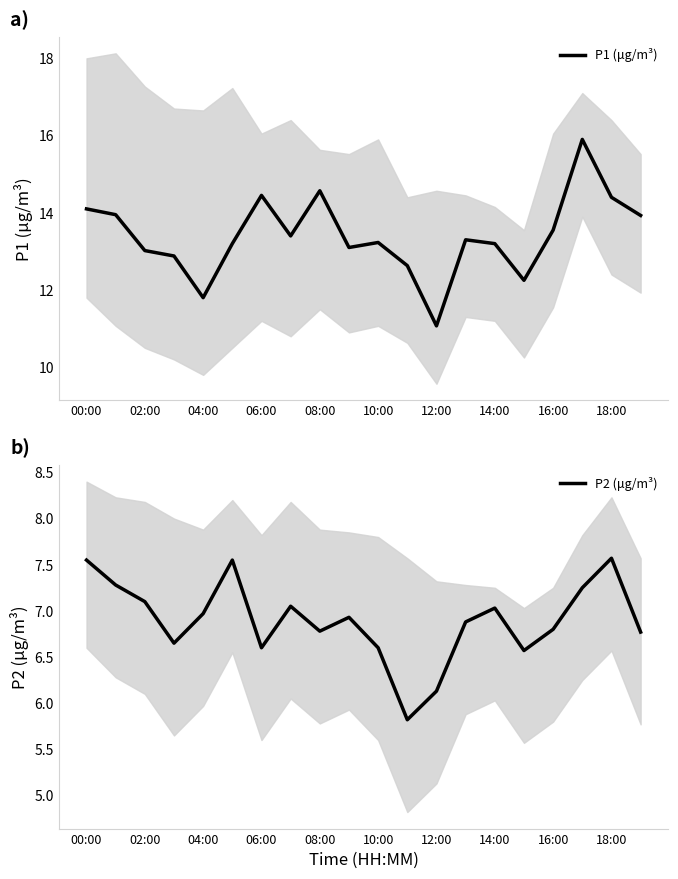

What is the value of the P1 (μg/m³) point at the 11th from the left?

13.2